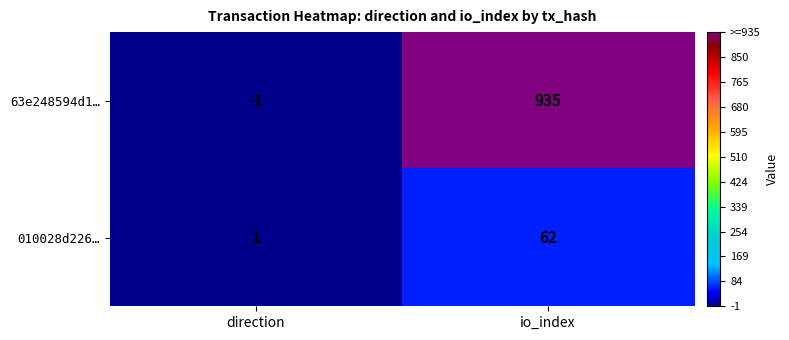

Which series has the largest total across all categories?

63e248594d1…